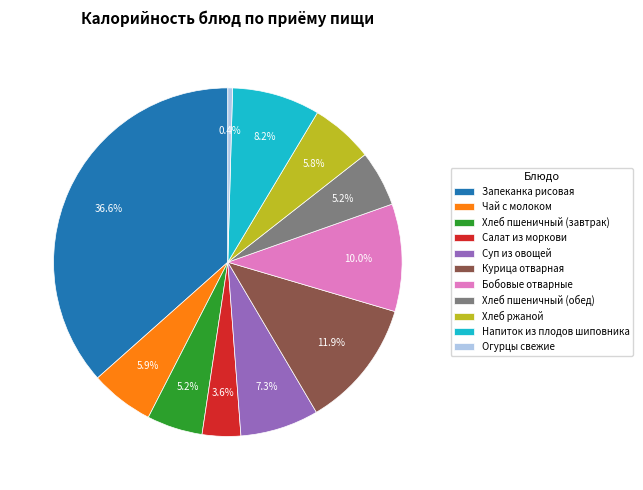

Count the number of slices in the pie.

11